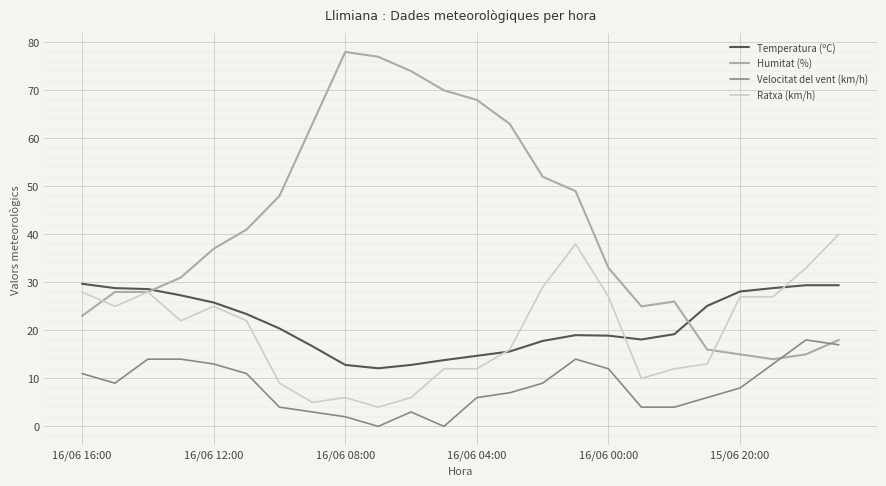

What is the maximum value for Temperatura (ºC)?

29.7